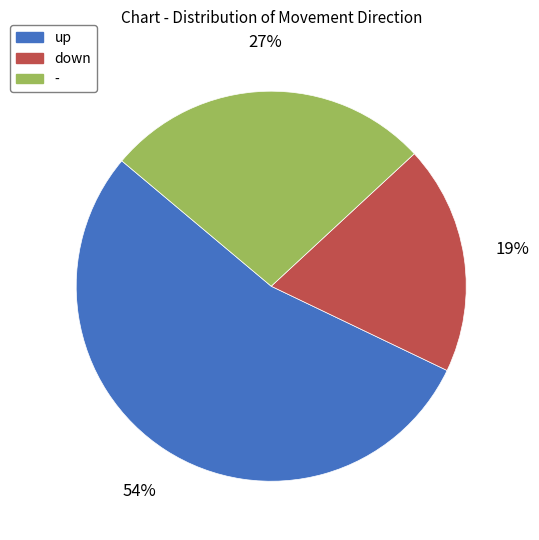

Which category has the smallest portion of the pie?

down